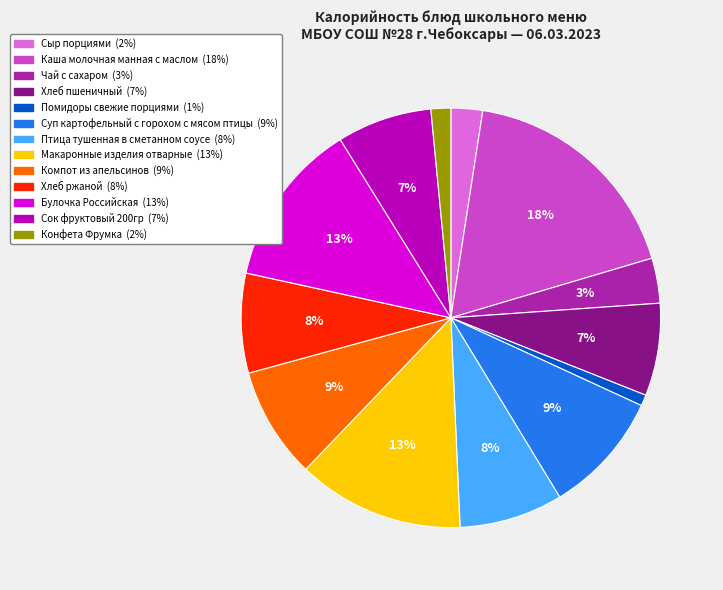

What is the smallest slice in the pie chart?

Помидоры свежие порциями